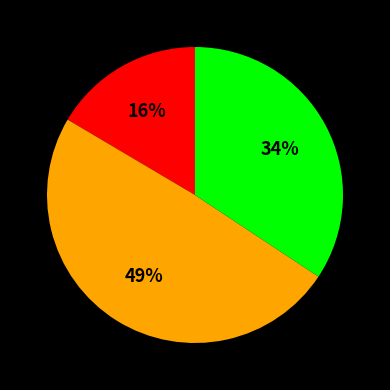

To the nearest percent, what is the difference between the largest and smallest slice percentages?

33%